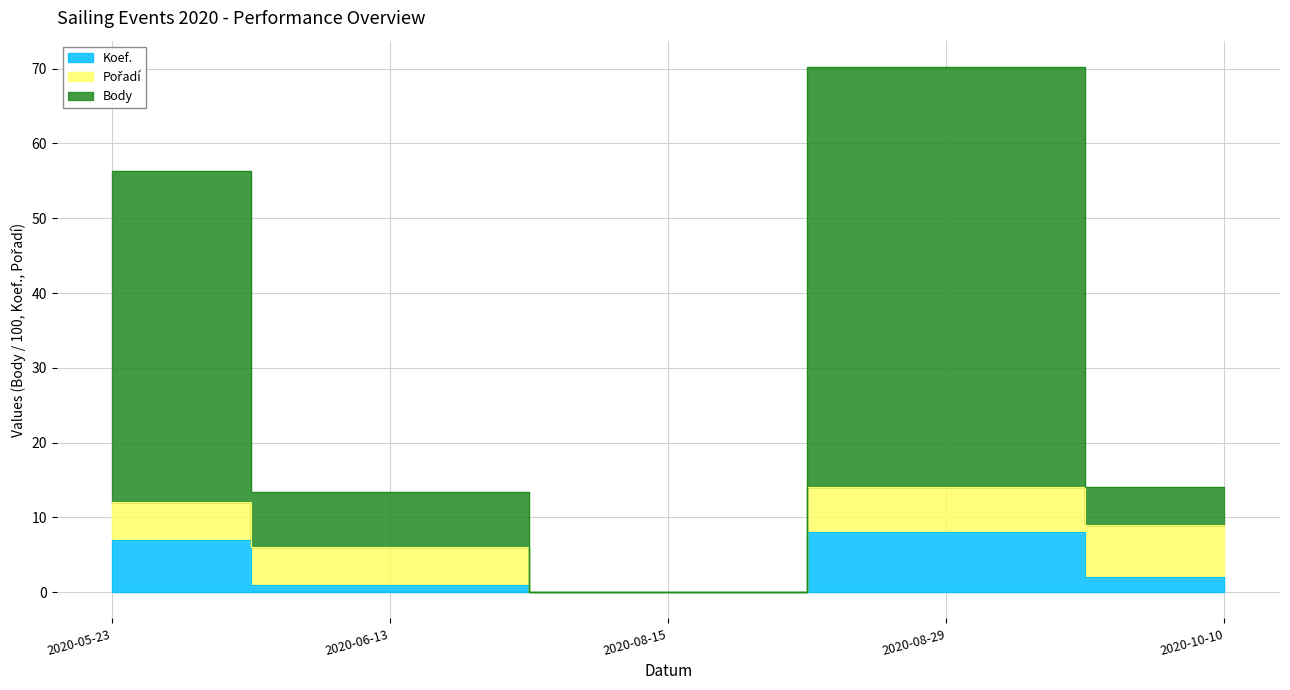

Count the number of categories in the chart.

5